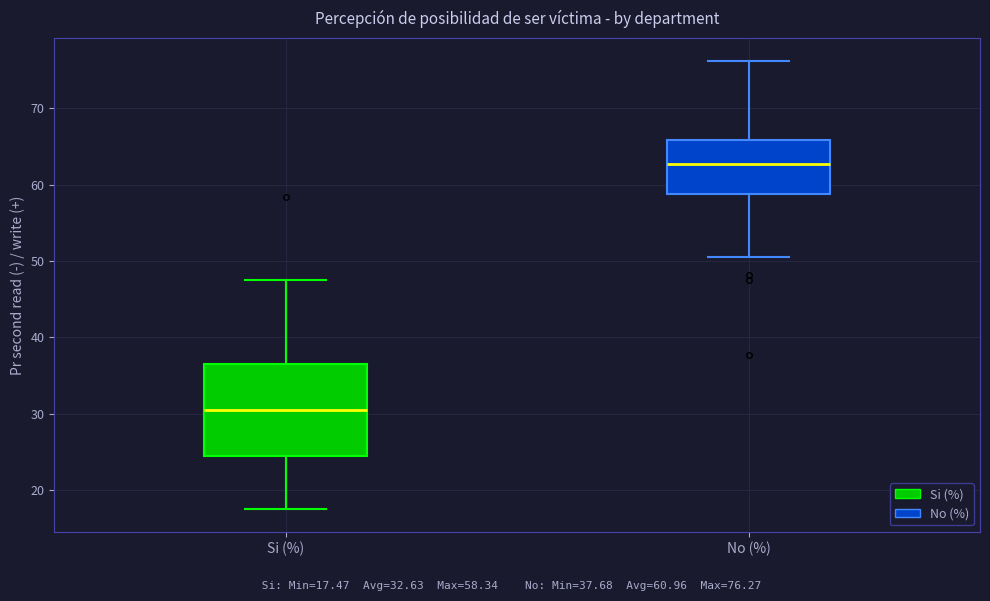

Reading left to right, read every box against the y-axis: the position of its median line, the range the box covers, and the ends of its whiskers. The values are not printed on the chart, so give them approximately, as read against the axis.

Si (%): median 30, box 24 to 36, whiskers 17 to 47
No (%): median 63, box 59 to 66, whiskers 50 to 76